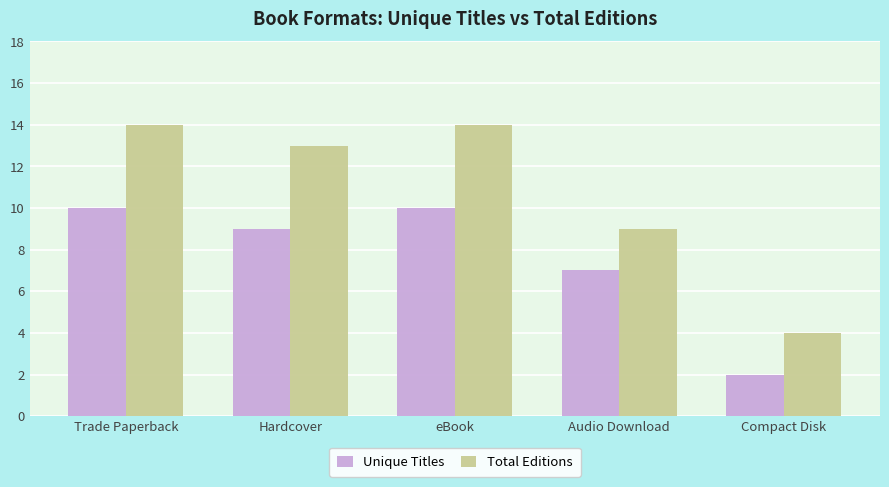

What is the spread (max minus min) of values at Compact Disk?

2